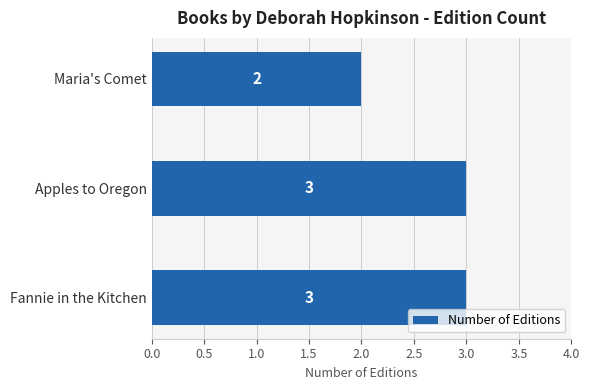

What is the value of the 3rd bar from the top?

3